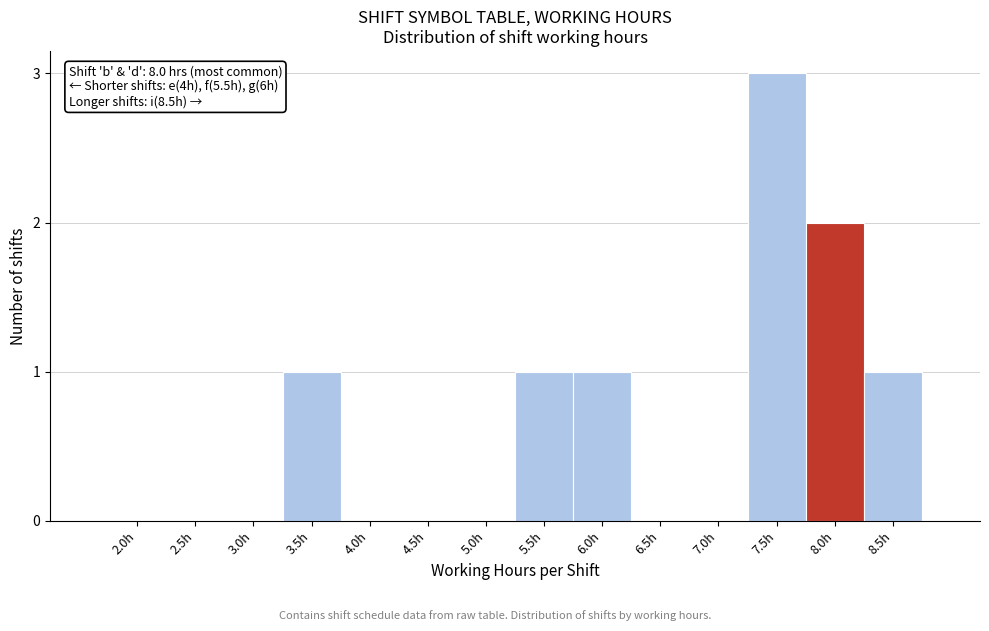

Reading left to right, list all the values displayed in this chart.

2.0h=0	2.5h=0	3.0h=0	3.5h=1	4.0h=0	4.5h=0	5.0h=0	5.5h=1	6.0h=1	6.5h=0	7.0h=0	7.5h=3	8.0h=2	8.5h=1